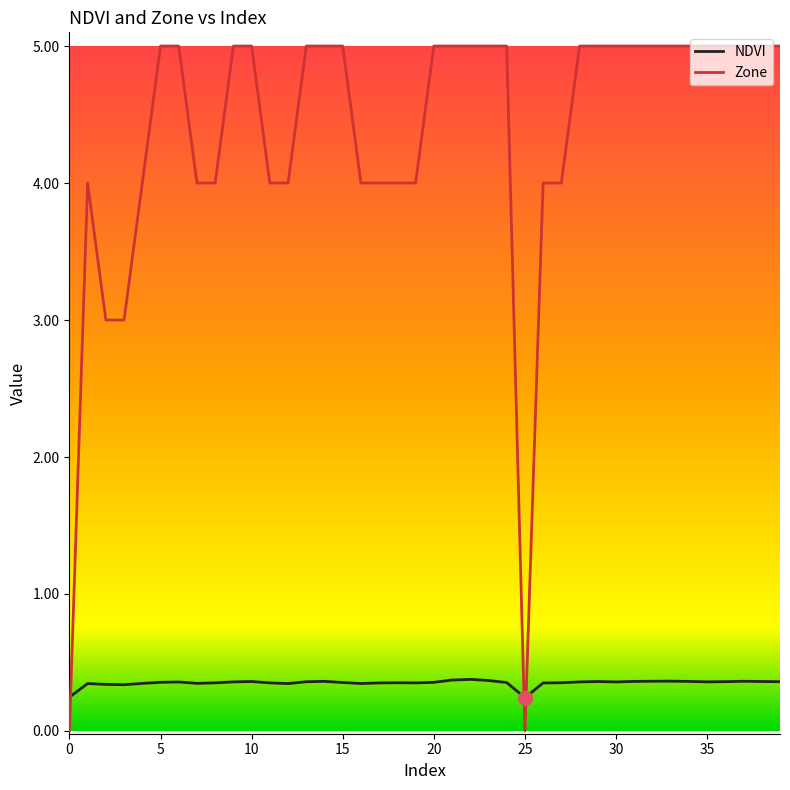

In NDVI, how many points are lower than both neighbors (excluding endpoints)?

8